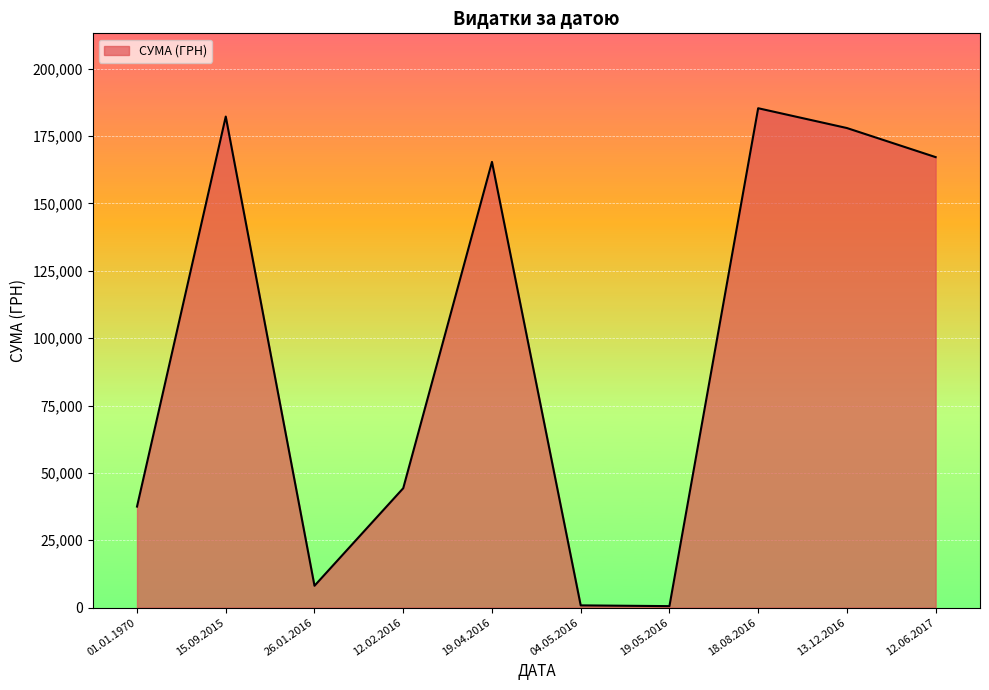

The value at 01.01.1970 is 37484.6. True or false?

True